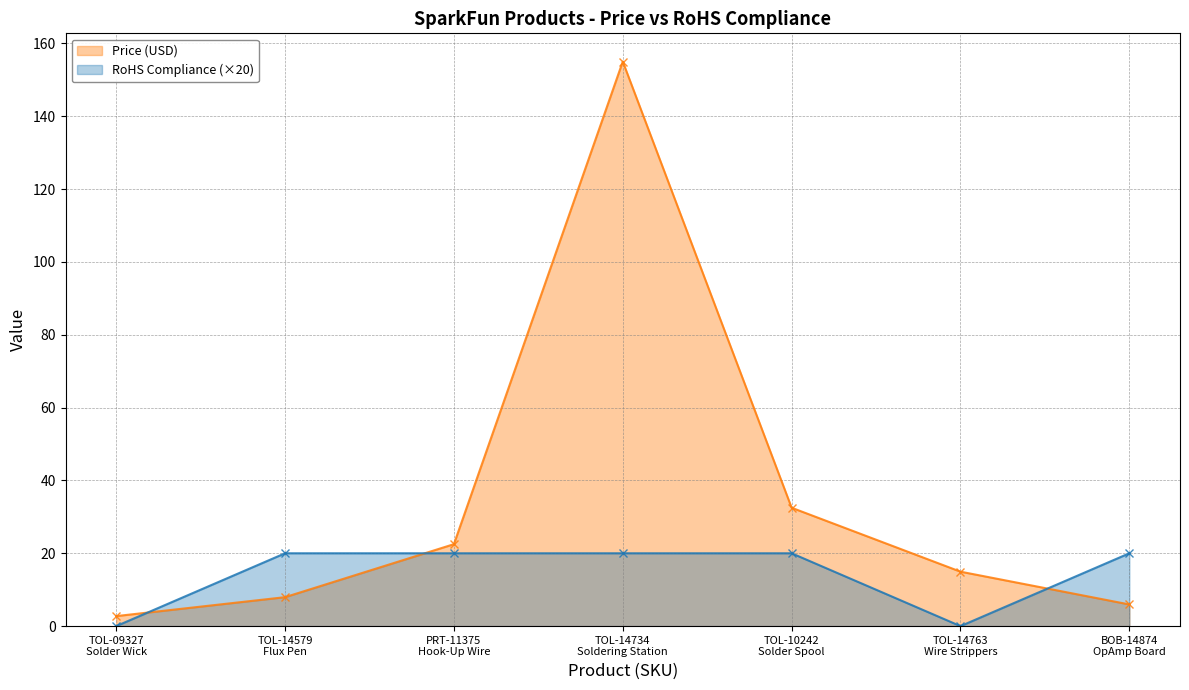

Between TOL-14734
Soldering Station and TOL-14763
Wire Strippers, which series saw the biggest shift?

Price (USD)